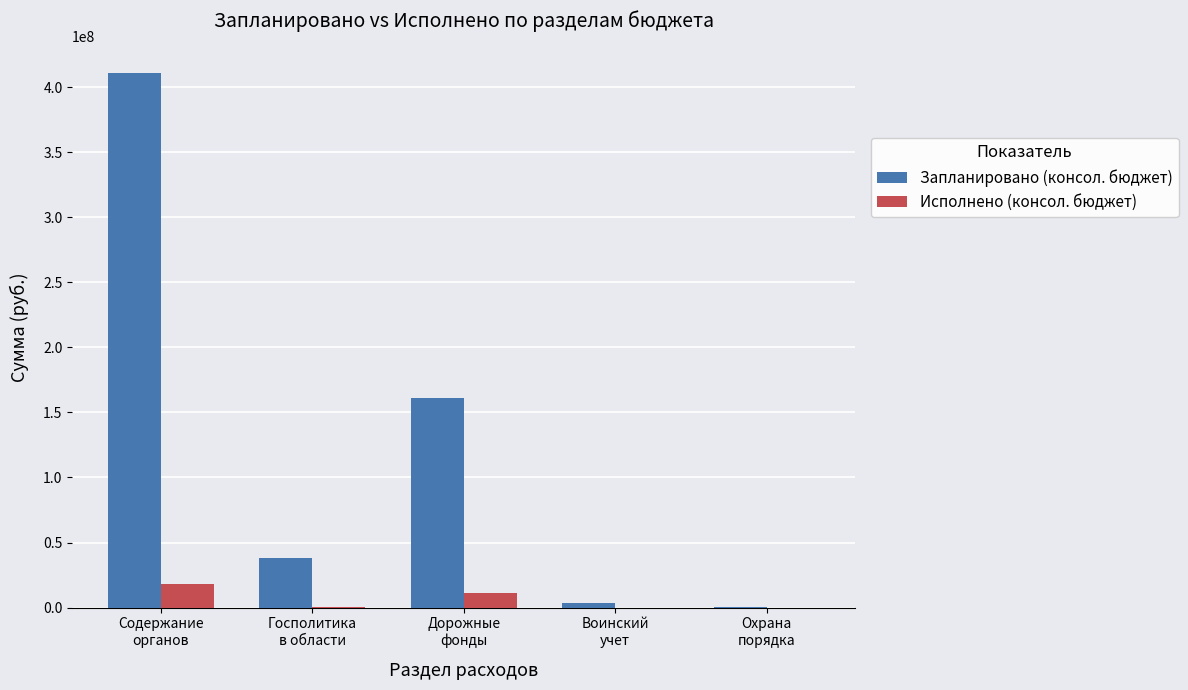

How many groups of bars are there?

5